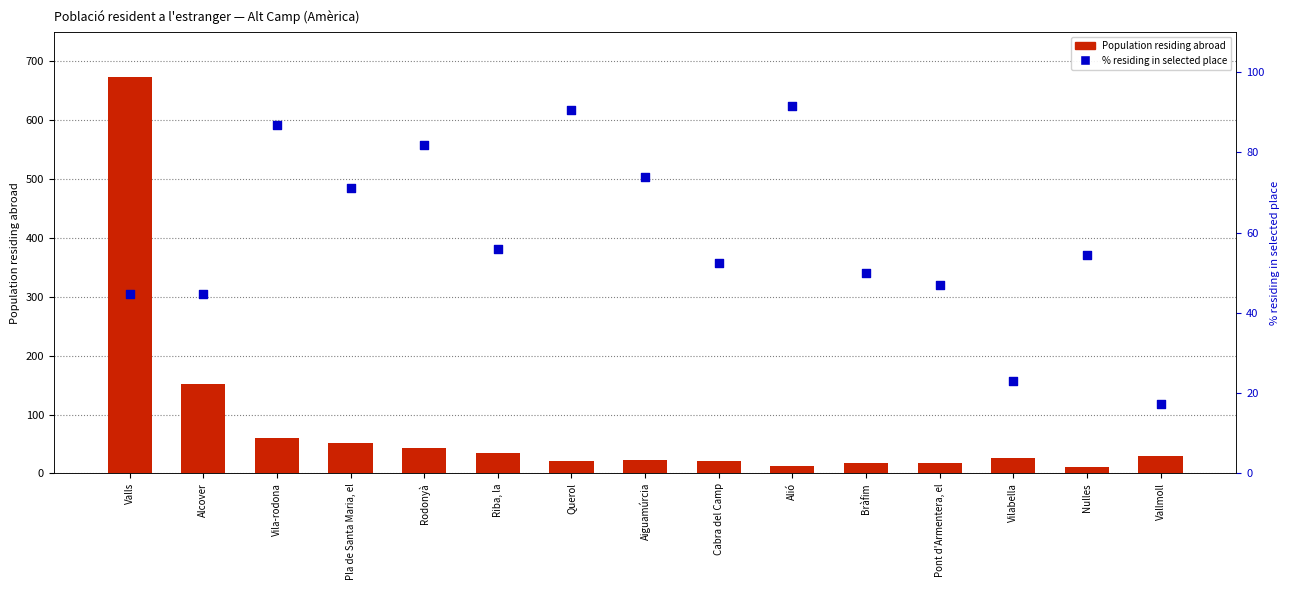

At which category is the sum across all series the highest?

Valls